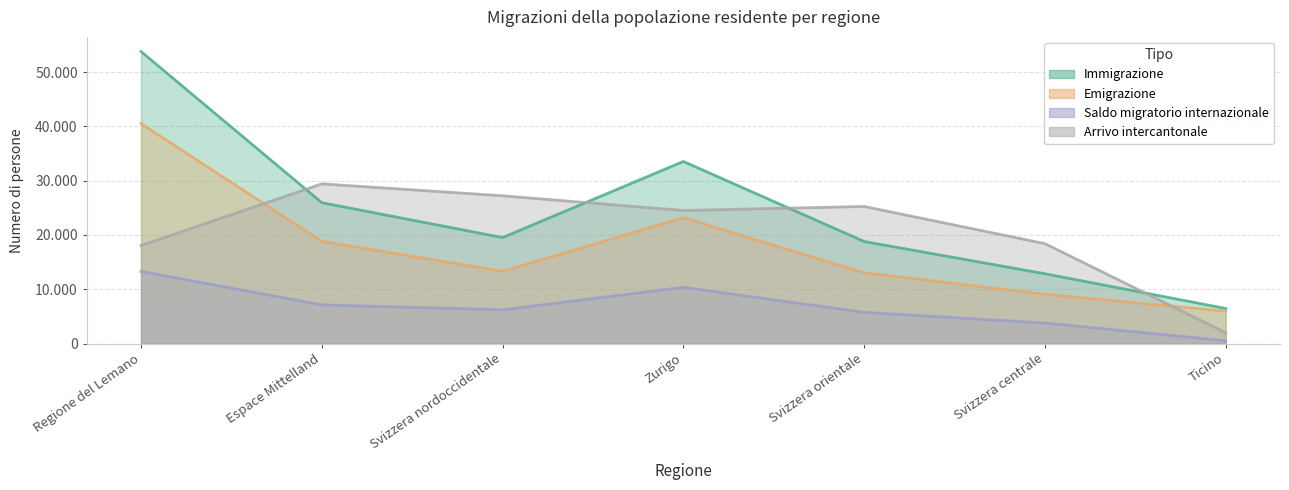

What is the label of the 5th point from the left?

Svizzera orientale